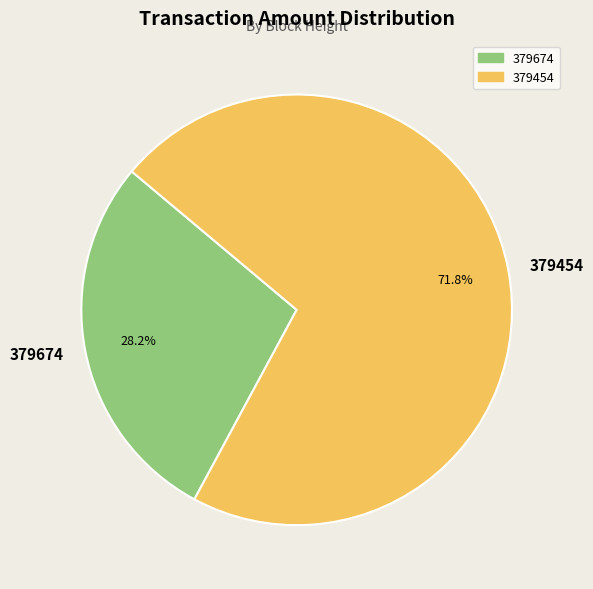

To the nearest percent, what is the difference between the 379674 and 379454 slice percentages?

44%